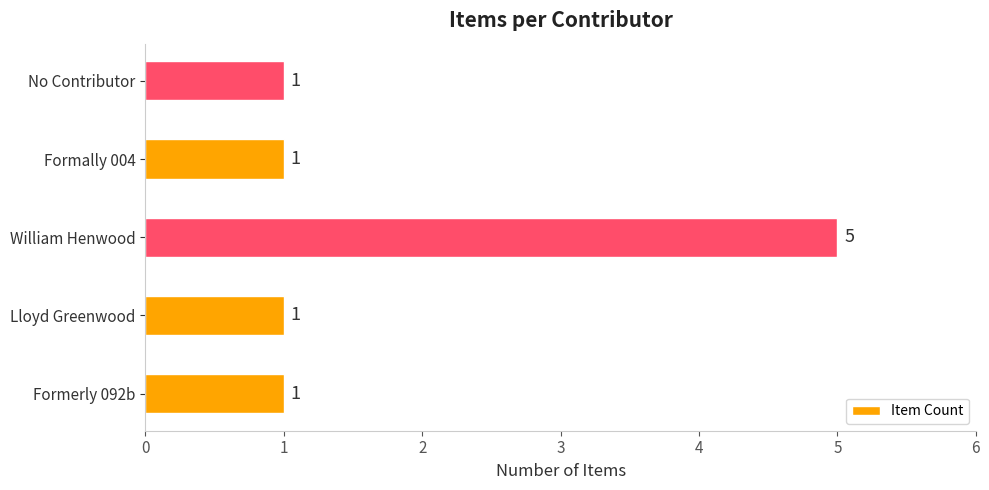

The value at Formally 004 is 1. True or false?

True